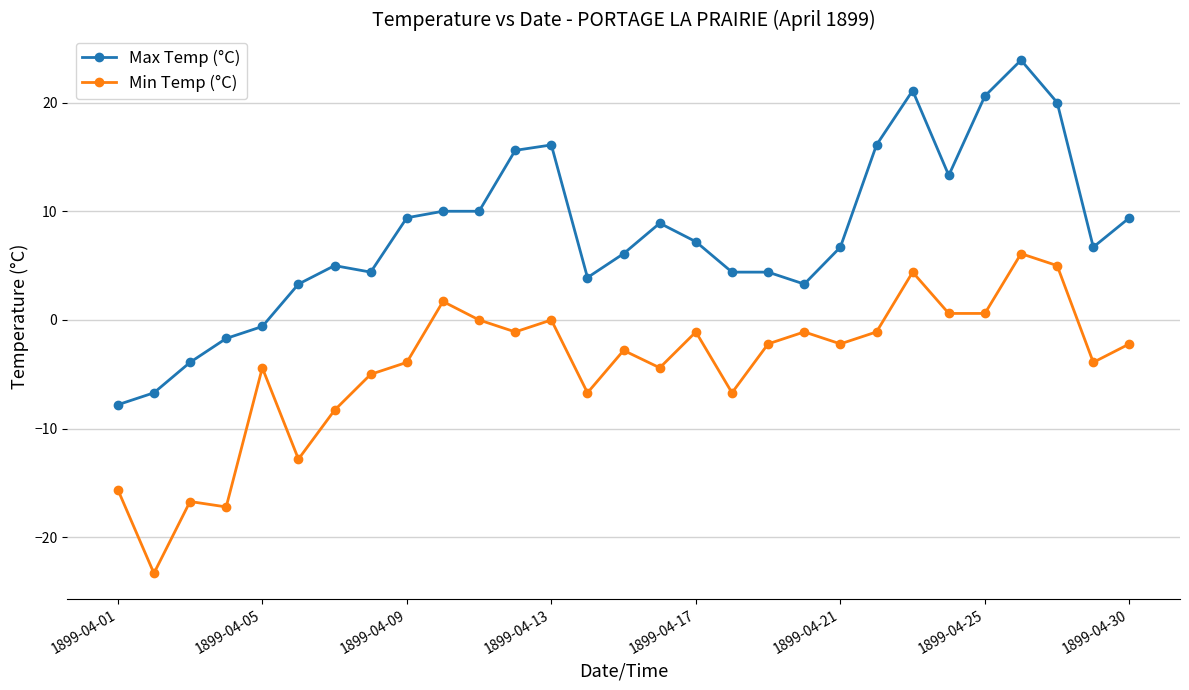

Which series has the largest total across all categories?

Max Temp (°C)